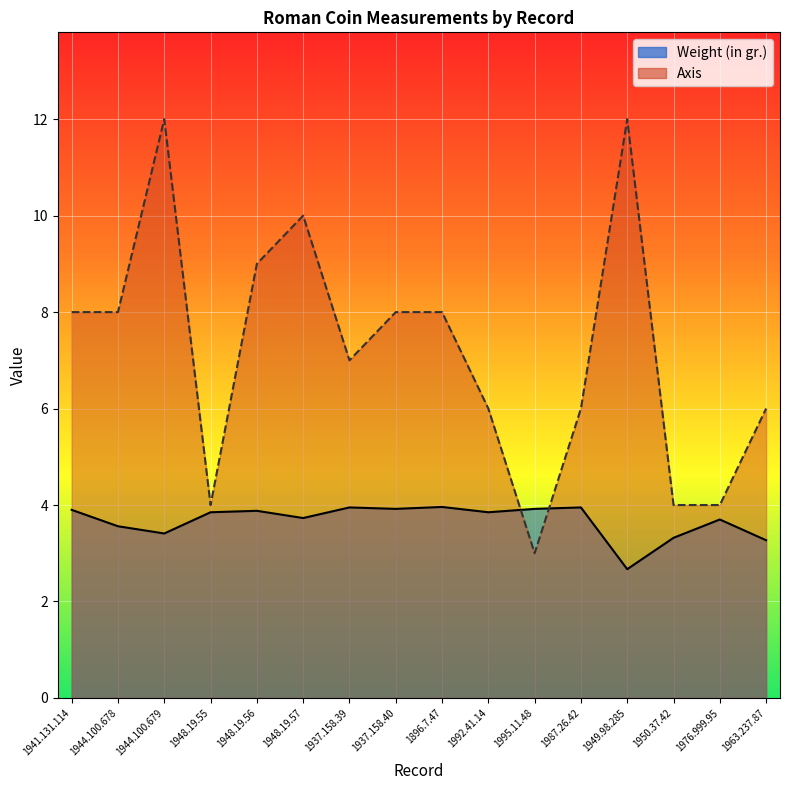

How many values in the Axis series are below 8?

8